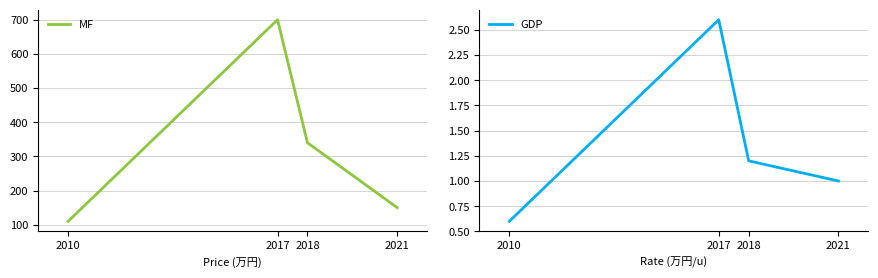

Is the value of MF at 2018 greater than the value of GDP at 2017?

Yes